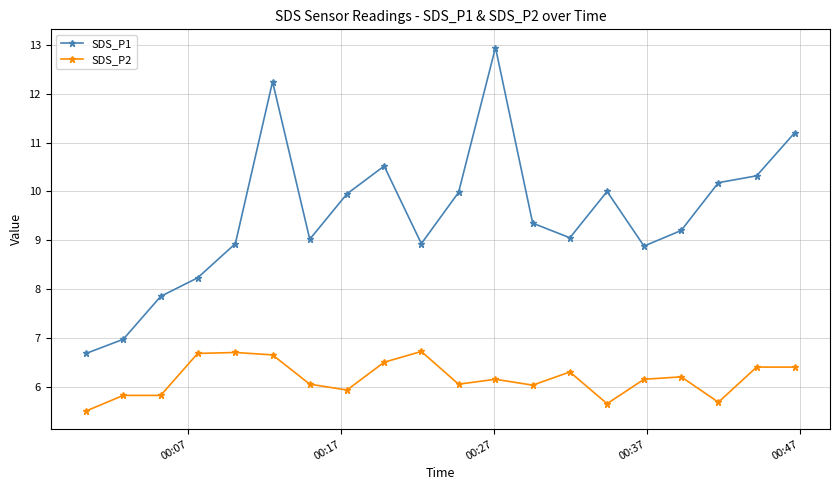

True or false: SDS_P1 has more than 1 points higher than both neighbors.

True